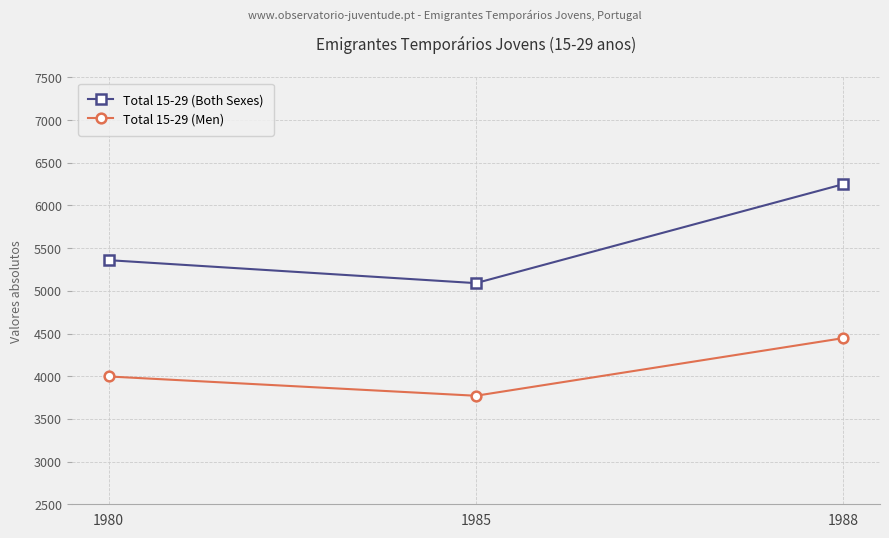

Does the chart display data point markers on the line(s)?

Yes